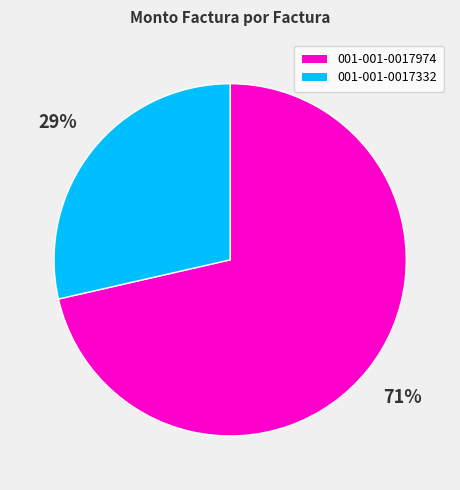

The 001-001-0017332 slice represents 35% of the pie. True or false?

False